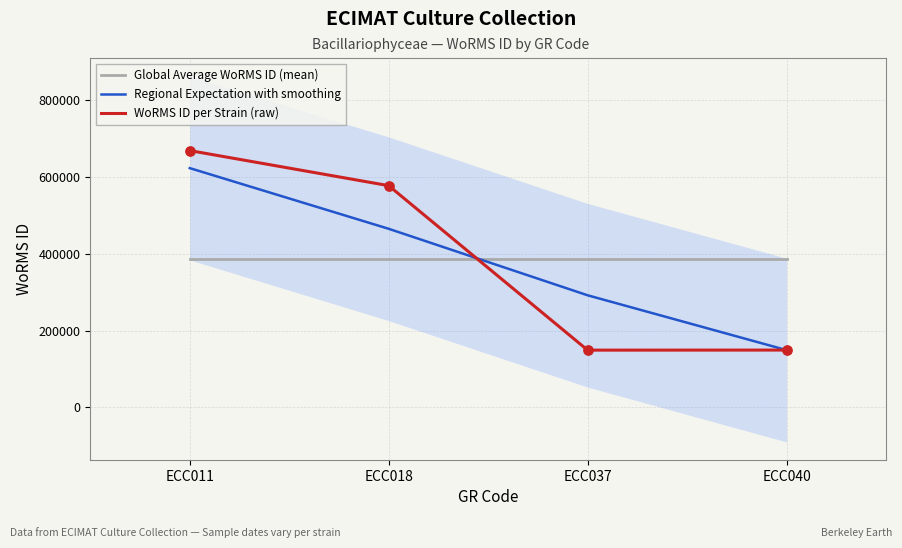

Which series has the largest Y range (max minus min)?

WoRMS ID per Strain (raw)